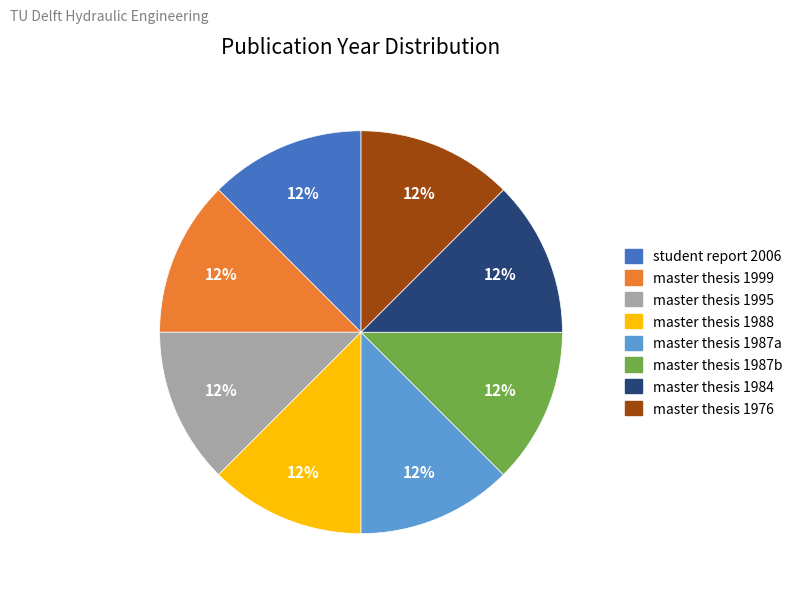

Does any single category account for the majority?

No